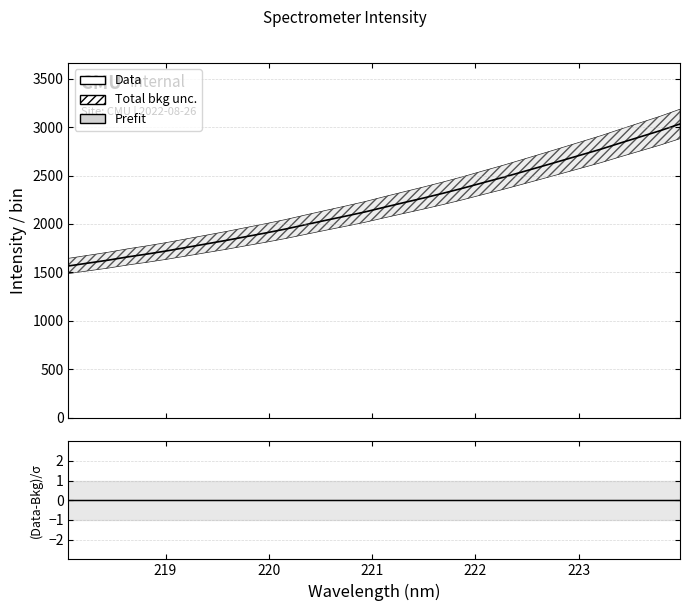

Rank the series at 219 from highest to lowest value.

Data, (Data-Bkg)/σ